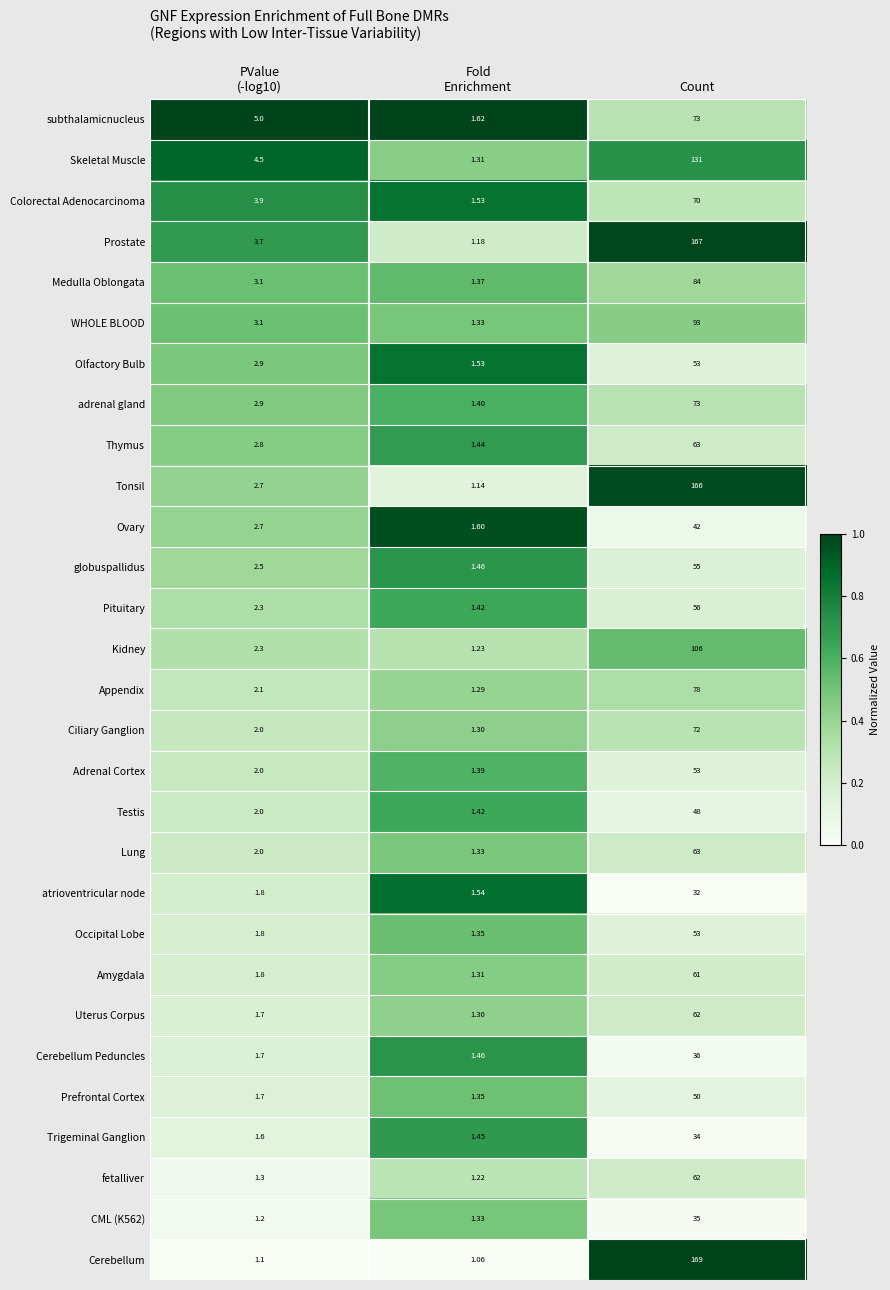

Which series has the largest total across all categories?

Prostate